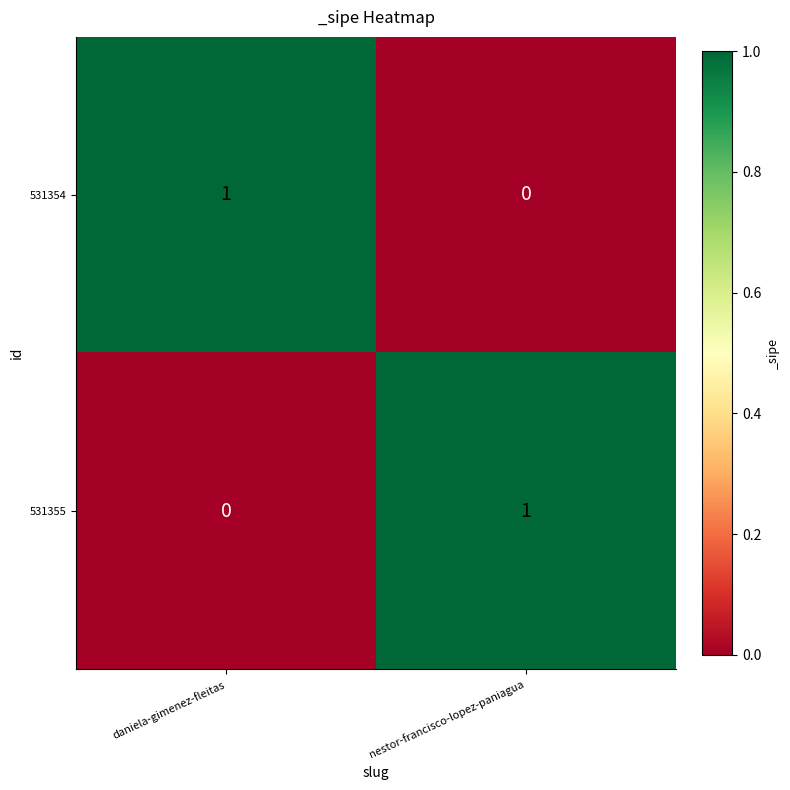

Which category has the highest value in the 531355 series?

nestor-francisco-lopez-paniagua